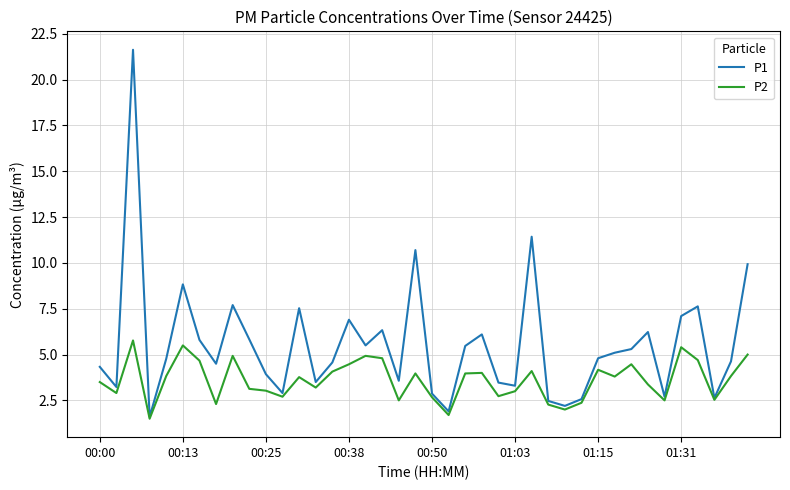

Which series has the largest total across all categories?

P1